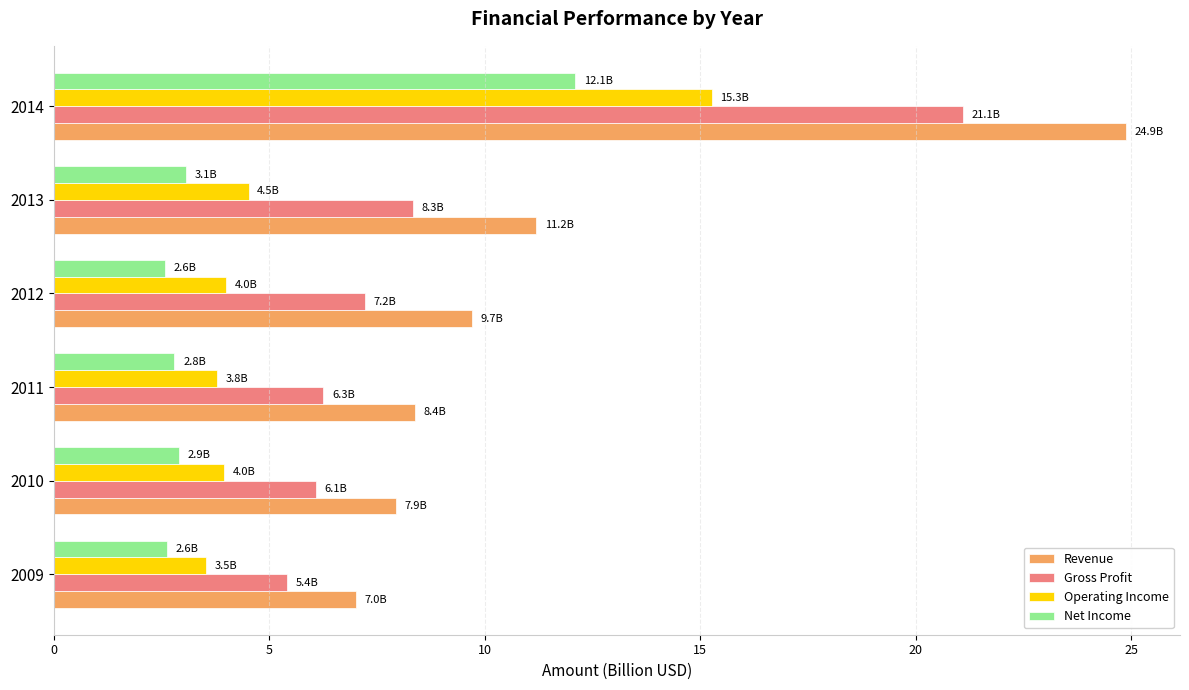

Is it true that Revenue equals 7.0 at 2009?

True